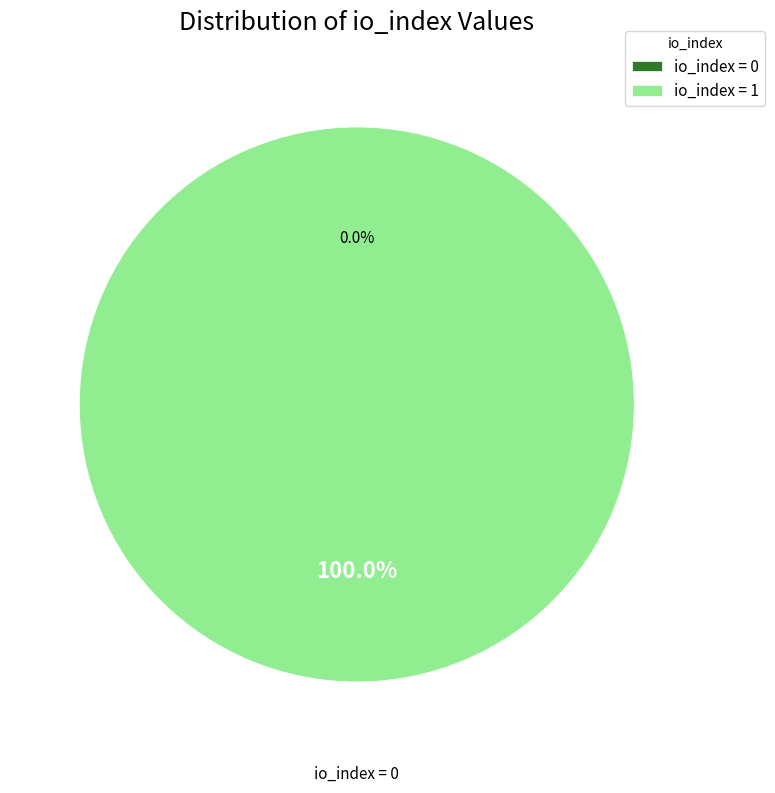

Rank the categories by value from lowest to highest.

io_index_0, io_index_1